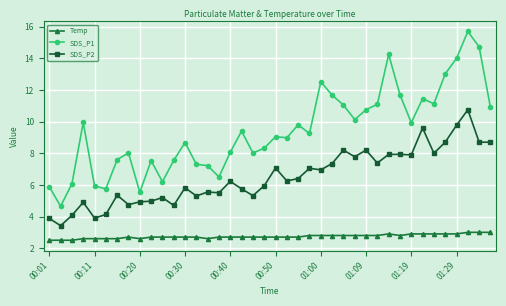

Which series has the widest spread of values?

SDS_P1